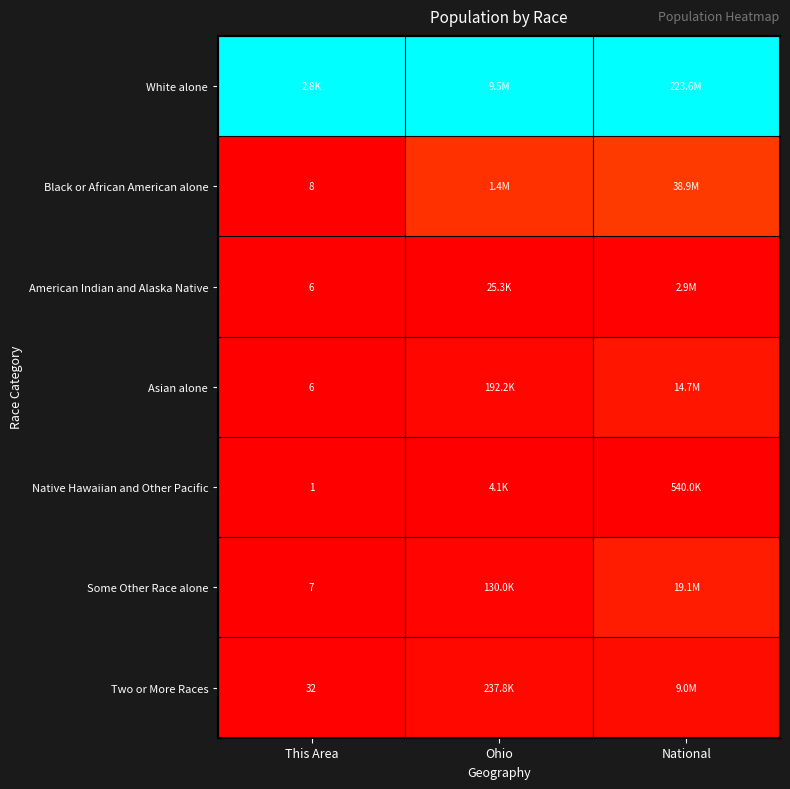

At how many categories does at least one series exceed 0?

3